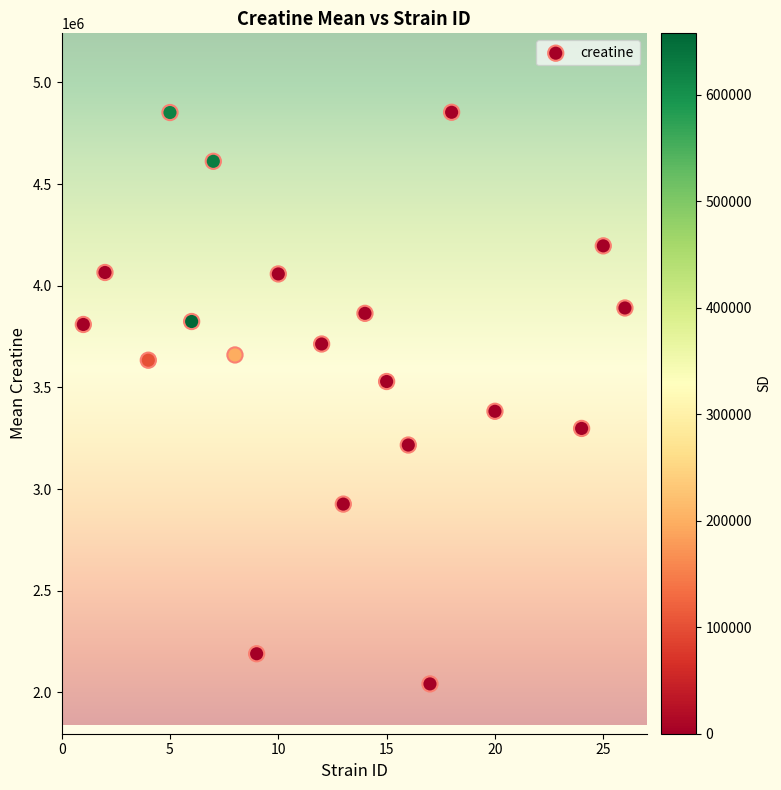

What is the range of Y values (max minus min)?

2811223